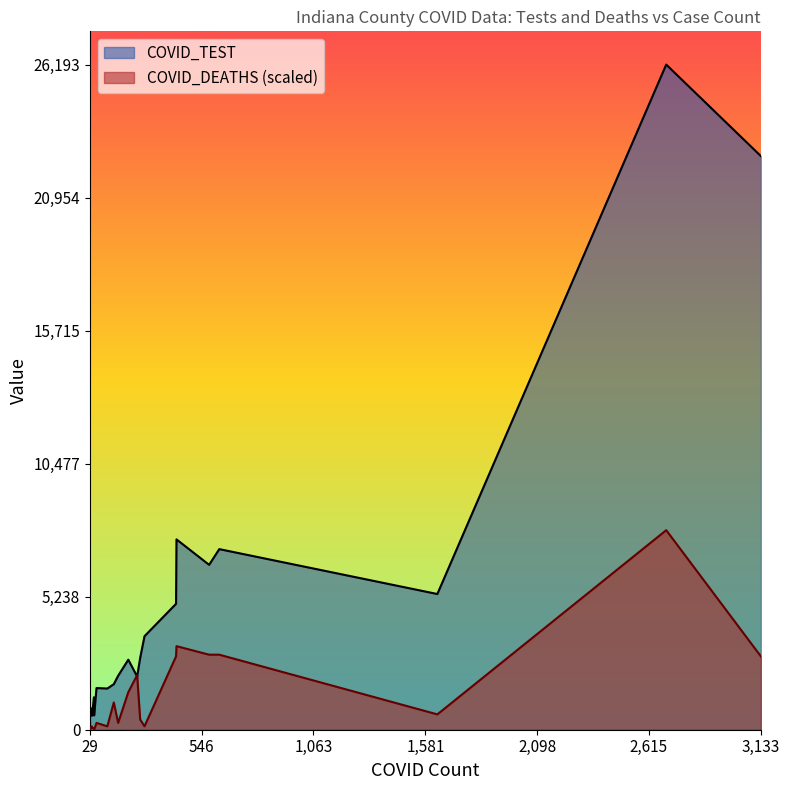

Reading right to left, what are all the values shown in this chart?

COVID_TEST: ELKHART=22590	DUBOIS=2830	DELAWARE=7496	DEKALB=2124	DECATUR=2094	DEARBORN=2758	DAVIESS=1793	CRAWFORD=581	CLINTON=3683	CLAY=1641	CLARK=7112	CASS=5344	CARROLL=1622	BROWN=548	BOONE=4958	BLACKFORD=835	BENTON=565	BARTHOLOMEW=6494	ALLEN=26193	ADAMS=1276
COVID_DEATHS: ELKHART=43	DUBOIS=6	DELAWARE=49	DEKALB=4	DECATUR=32	DEARBORN=22	DAVIESS=16	CRAWFORD=0	CLINTON=2	CLAY=4	CLARK=44	CASS=9	CARROLL=2	BROWN=1	BOONE=43	BLACKFORD=2	BENTON=0	BARTHOLOMEW=44	ALLEN=117	ADAMS=1